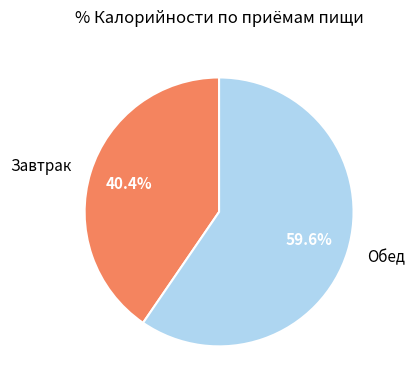

To the nearest percent, what is the average slice percentage?

50%